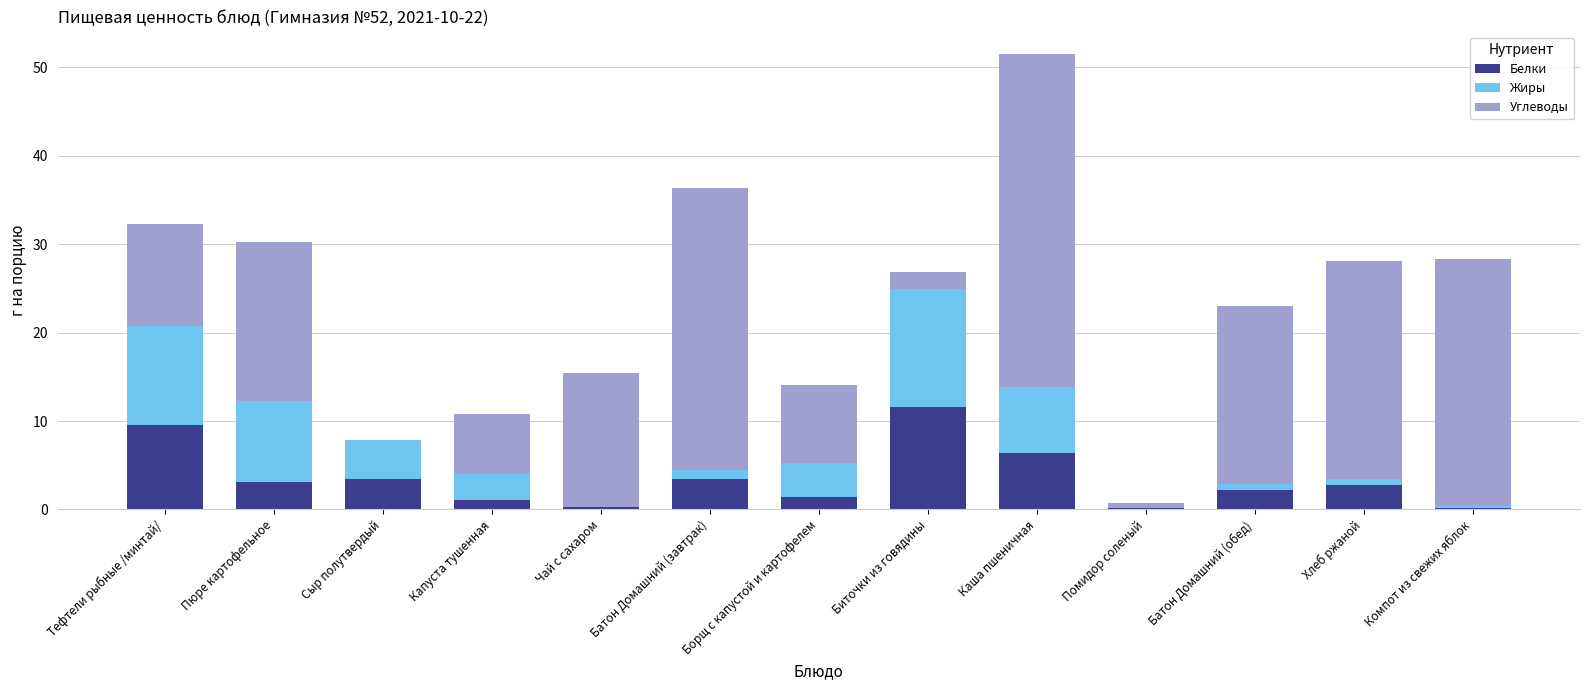

What is the maximum value for Белки?

11.6